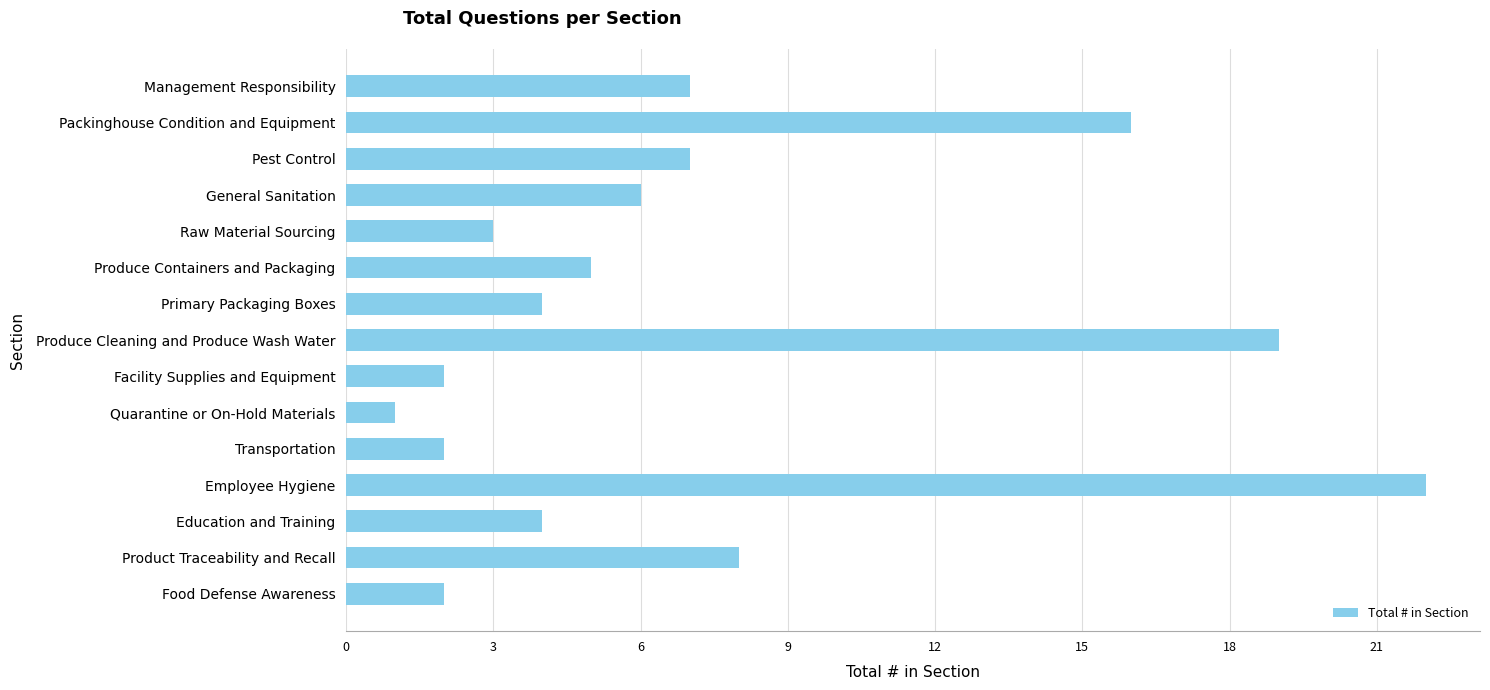

What is the difference between the values at Food Defense Awareness and Product Traceability and Recall?

6